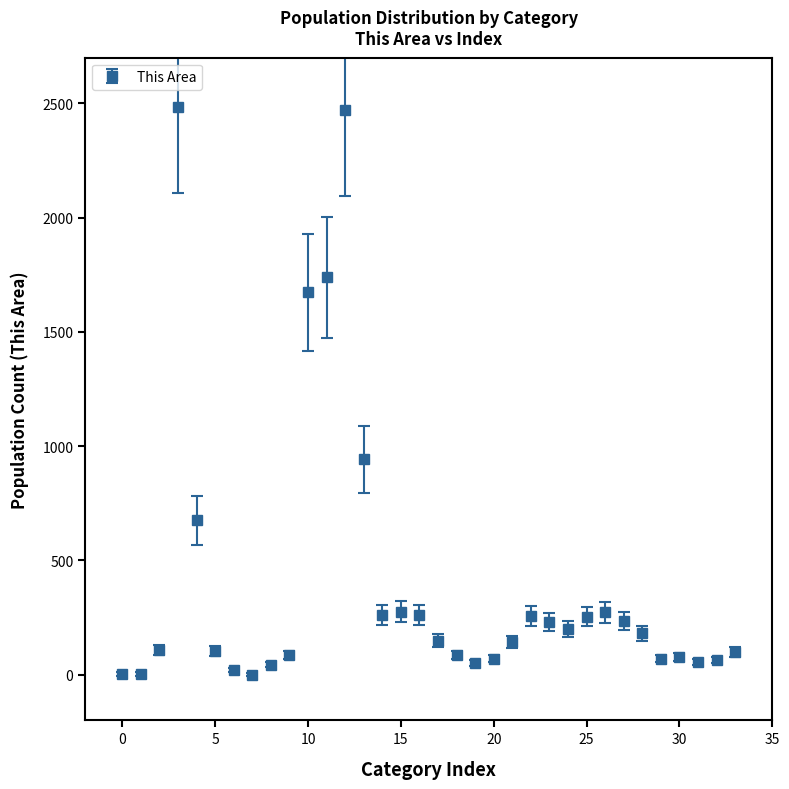

True or false: the data has more than 1 interior local peaks.

True